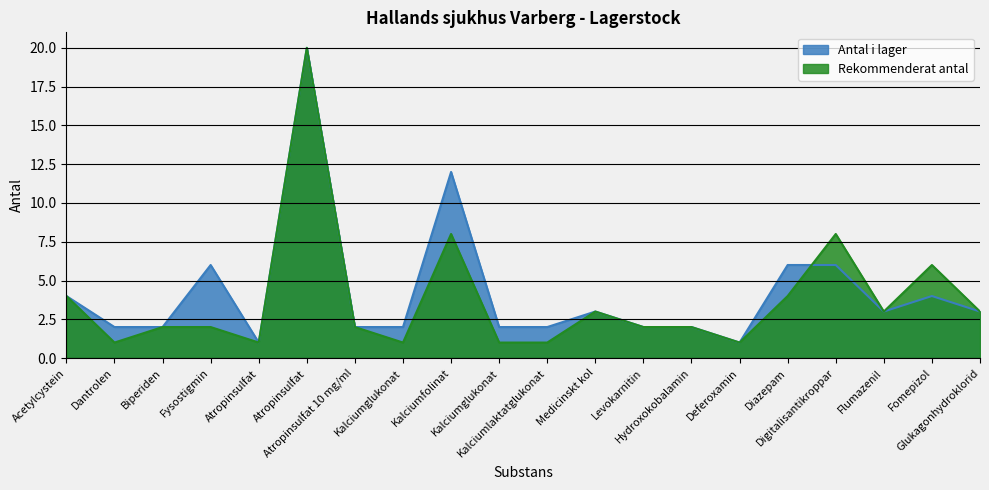

List the series in order of their peak value, lowest first.

Antal i lager, Rekommenderat antal